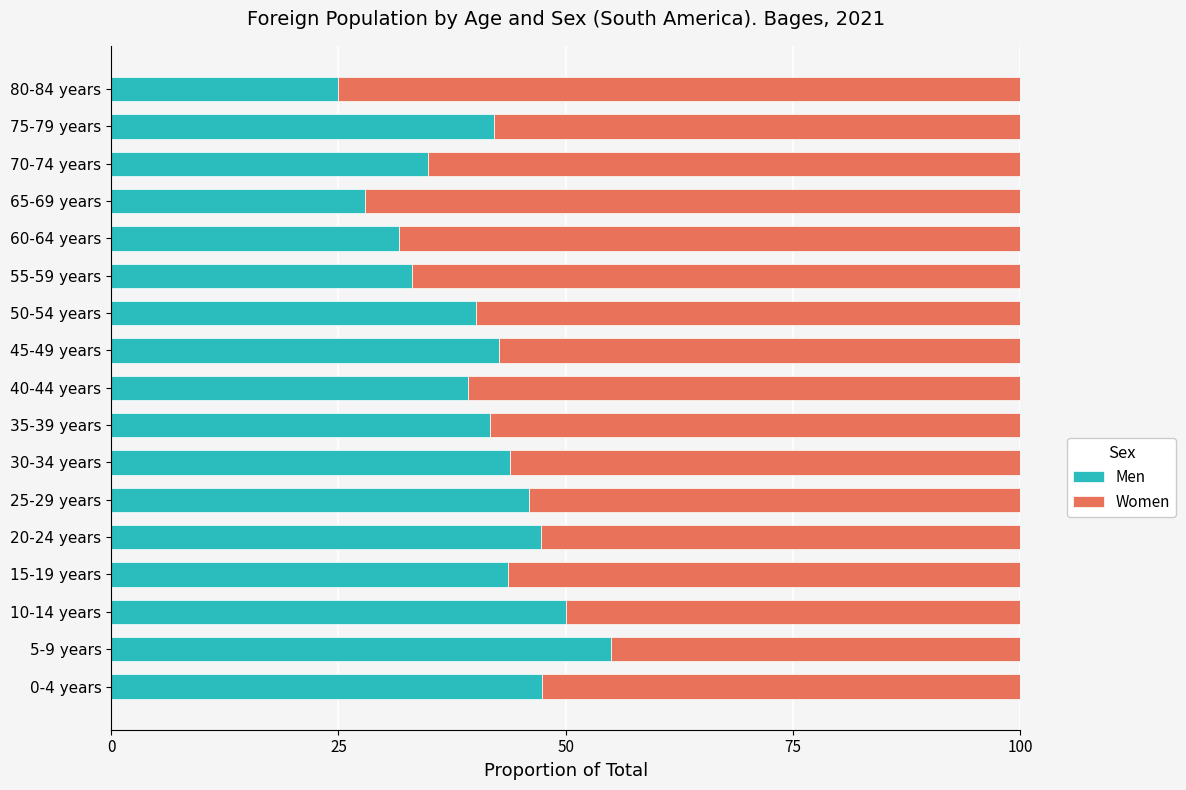

The Men series shows 42.6 at 45-49 years. True or false?

True